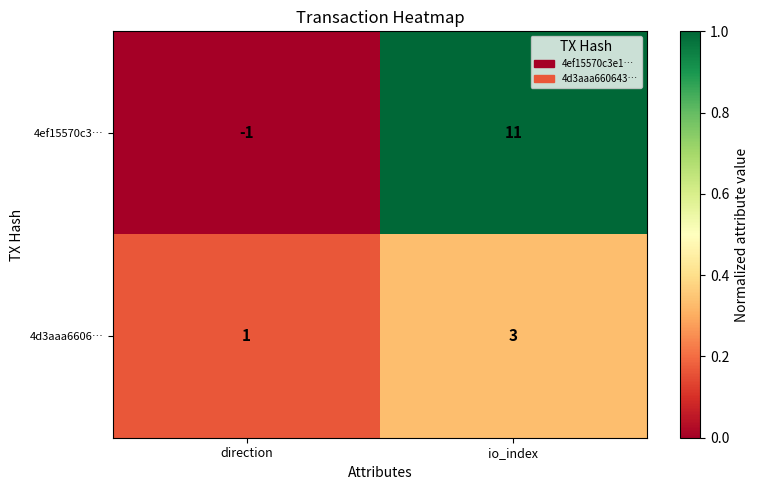

What is the maximum value shown in the chart?

11